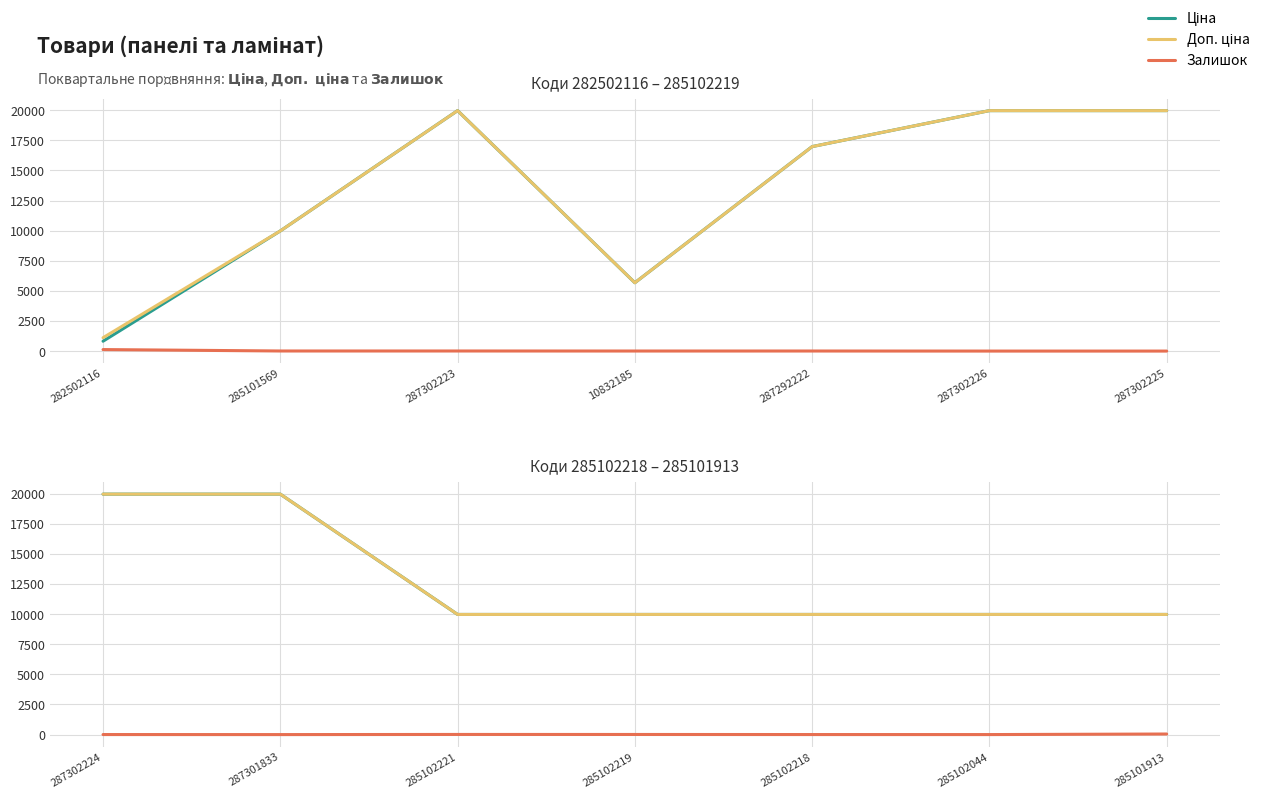

Is it true that Доп. ціна equals 15348.2 at 285102218?

False